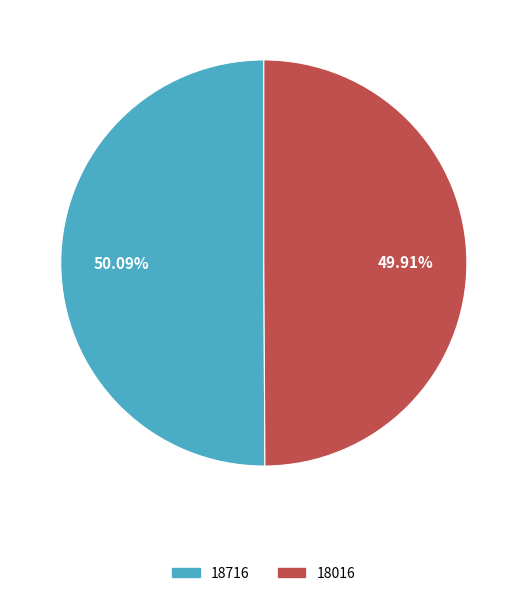

Is there a majority slice in this chart?

Yes